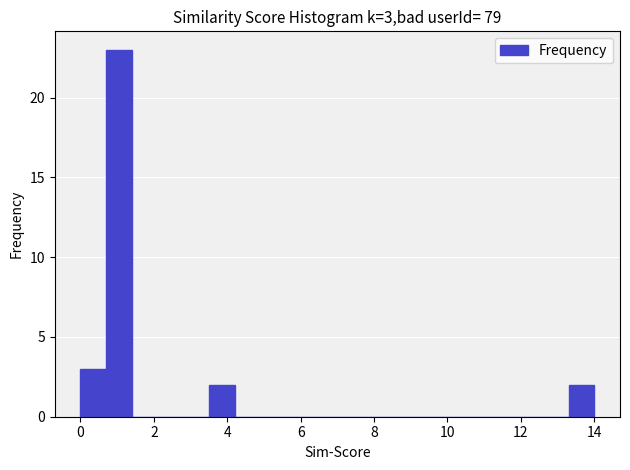

Read against the x-axis, roughly where is the centre of the tallest bar?

1.0